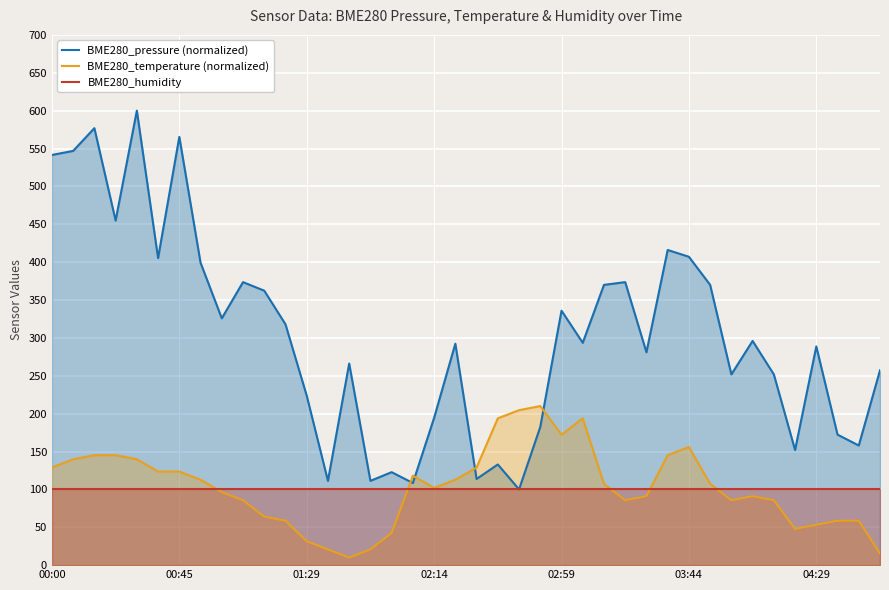

How many lines are shown in the chart?

3